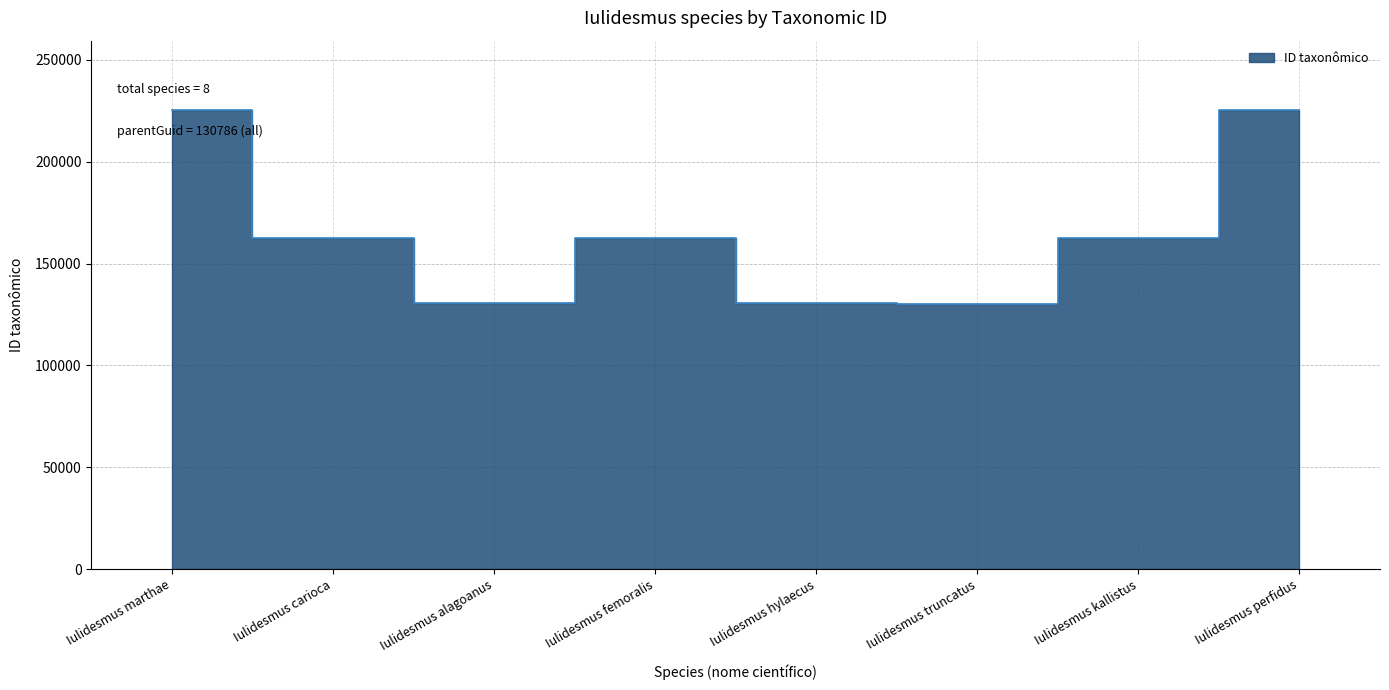

How many points are lower than both their immediate neighbors (excluding endpoints)?

2